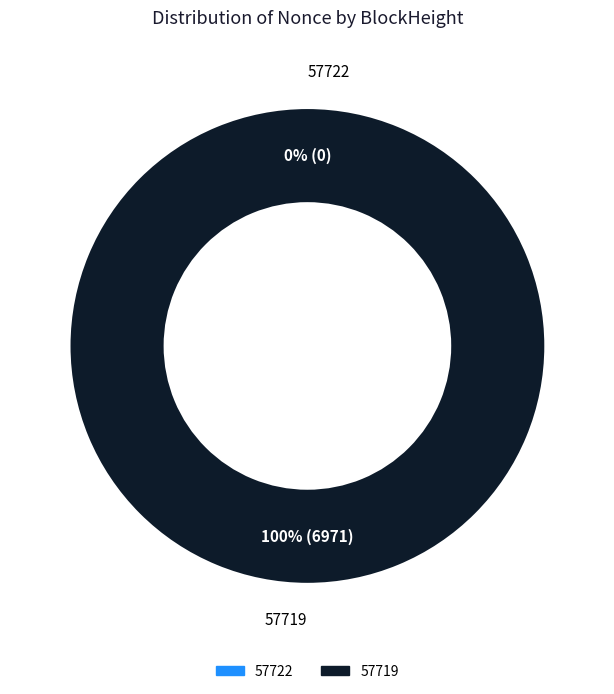

True or false: 57722 accounts for 8% of the total.

False